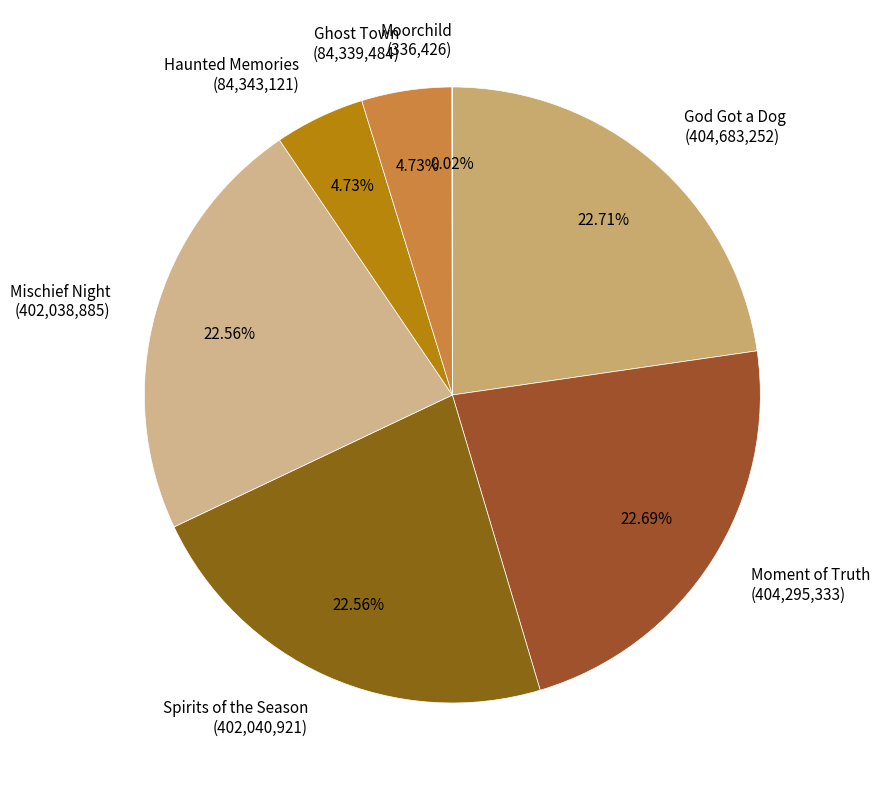

What is the ratio of the value at Haunted Memories (84,343,121) to the value at Ghost Town (84,339,484)?

1.0